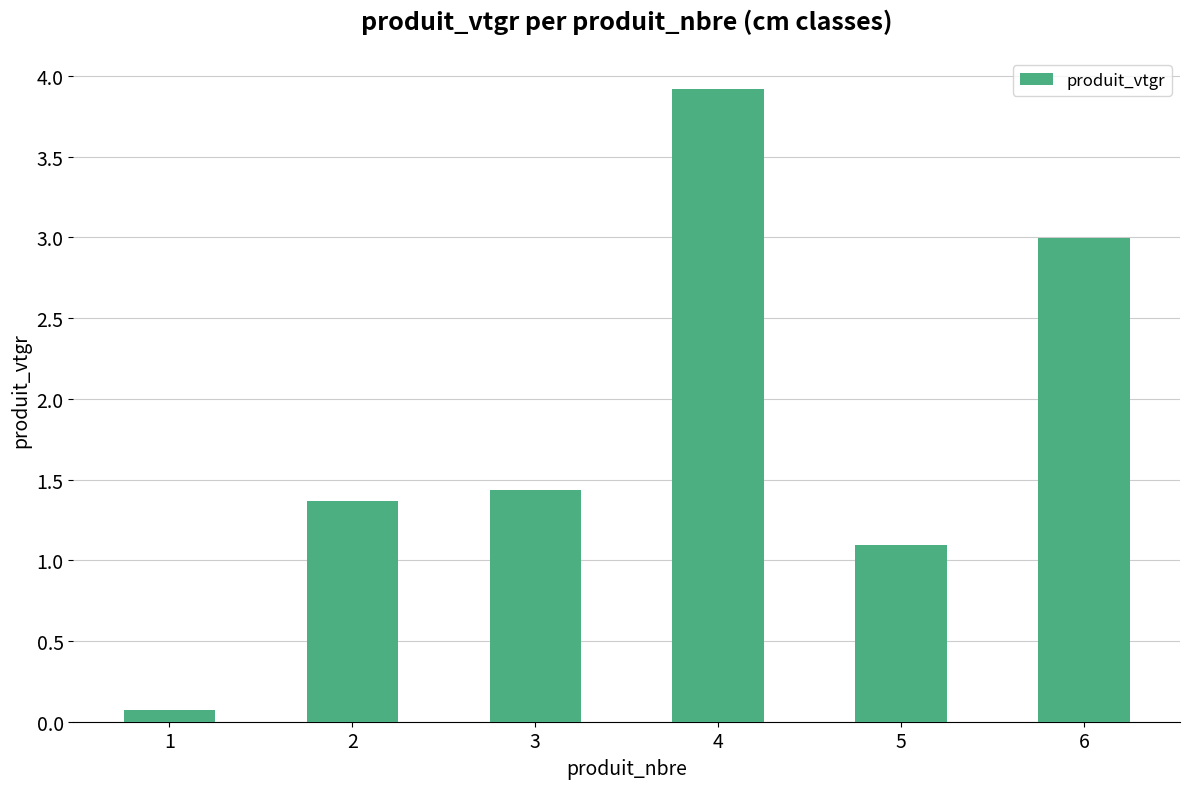

How many data points are above 1?

5